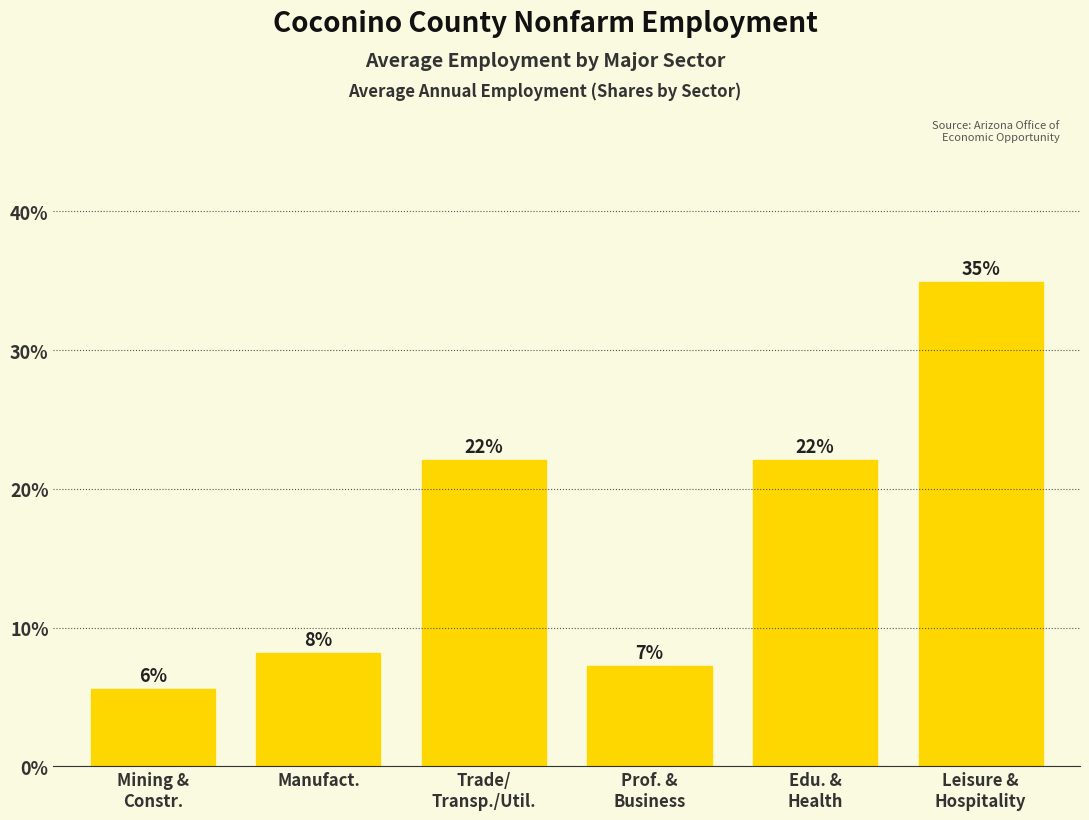

What is the maximum value shown in the chart?

34.9